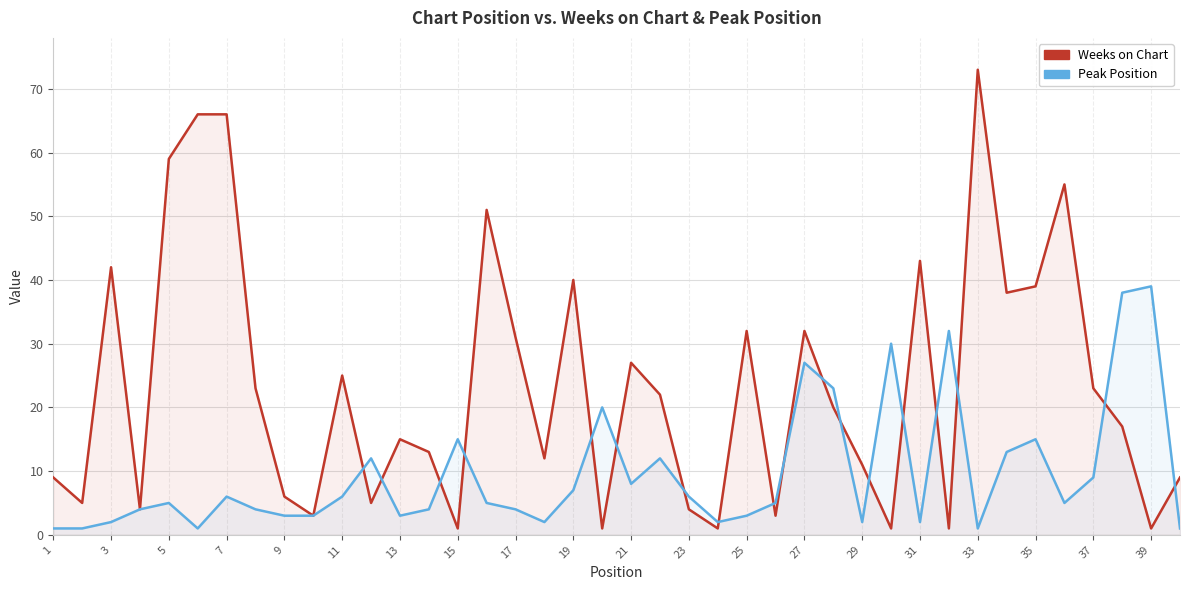

How many values in the Weeks on Chart series exceed 20?

19